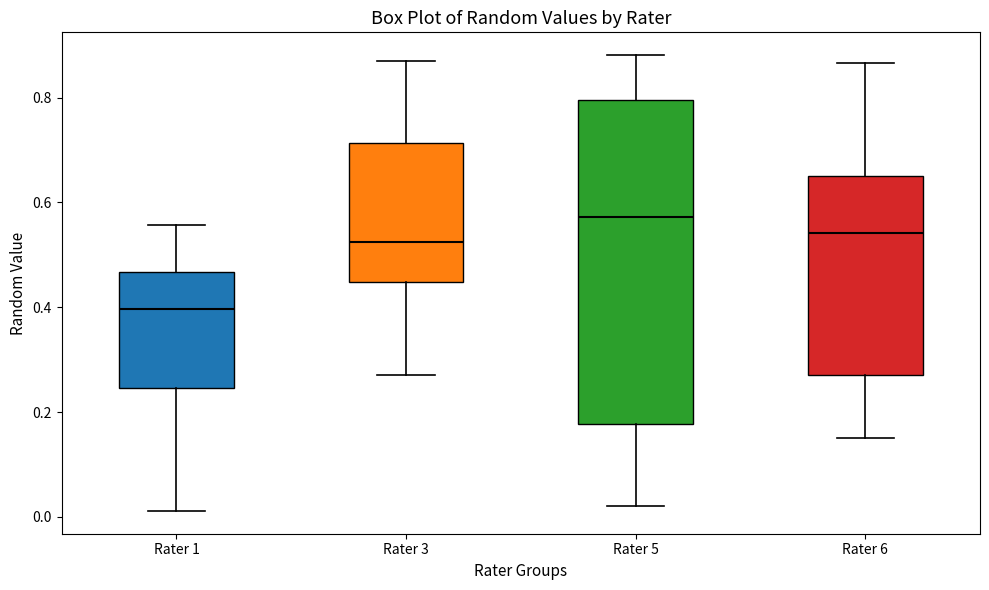

Comparing the boxes themselves (not the whiskers), which one is the tallest?

Rater 5